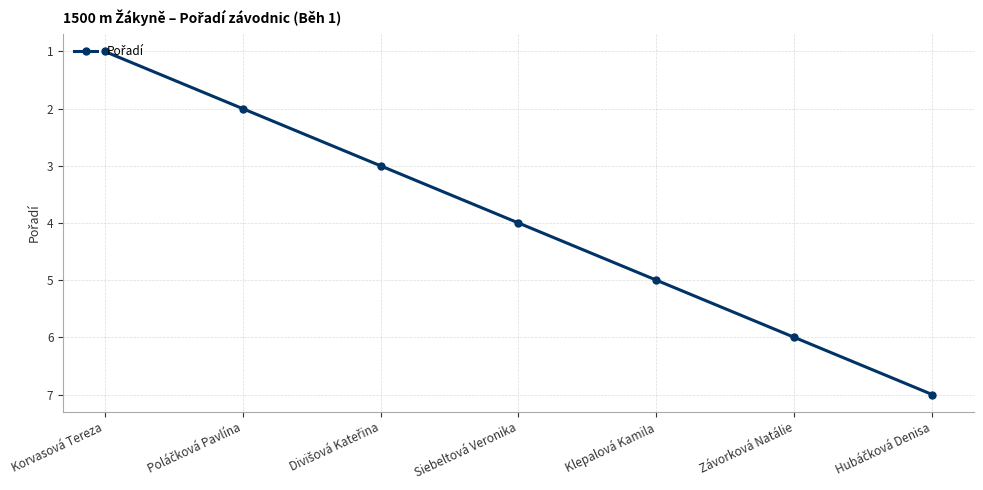

What is the difference between the maximum and second lowest values?

5